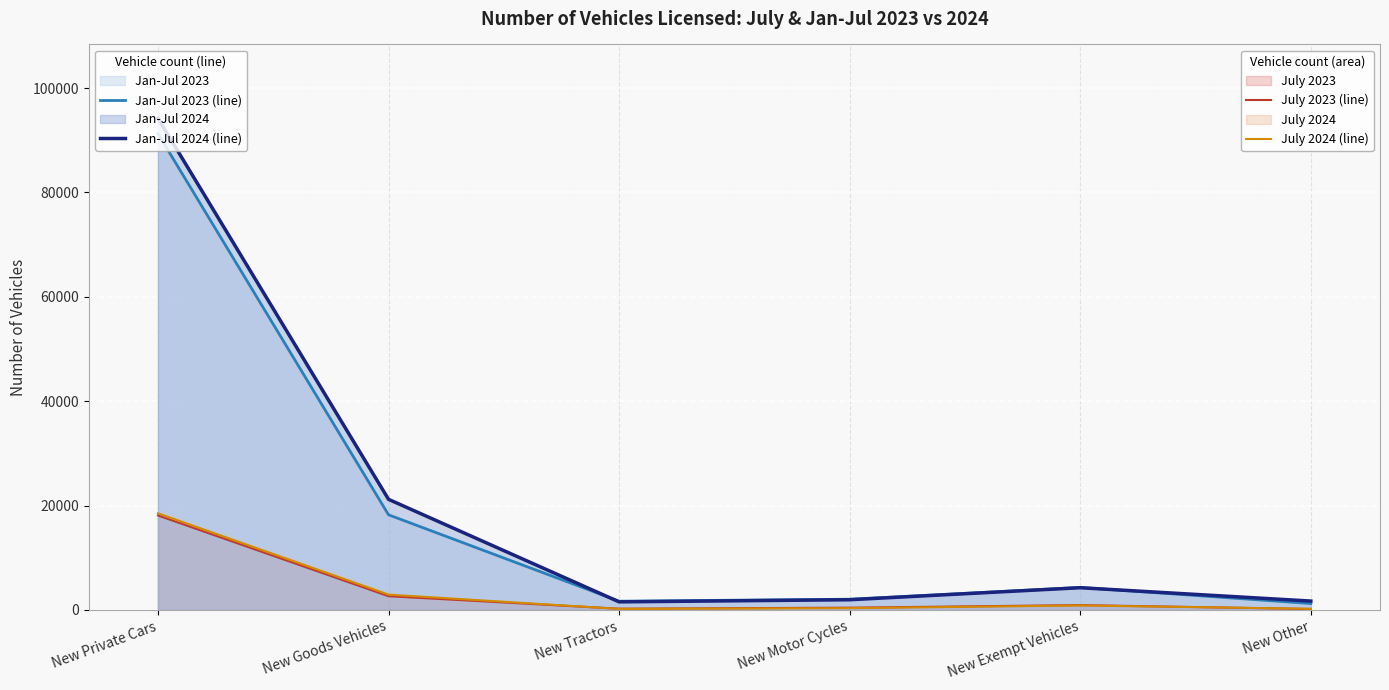

At which category is the sum across all series the highest?

New Private Cars